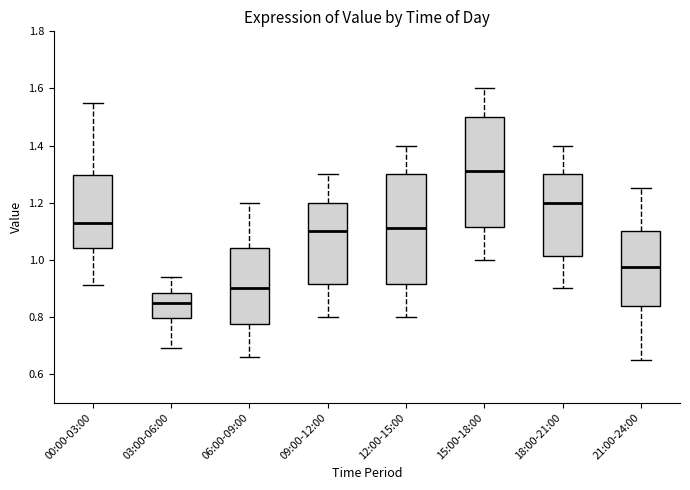

Reading left to right, transcribe this box plot: for each box, give where its median line is, the range the box spans, and where its two whiskers end, as read against the y-axis. The values are not printed on the chart, so give them approximately, as read against the axis.

00:00-03:00: median 1.14, box 1.04 to 1.30, whiskers 0.92 to 1.56
03:00-06:00: median 0.86, box 0.80 to 0.88, whiskers 0.70 to 0.94
06:00-09:00: median 0.90, box 0.78 to 1.04, whiskers 0.66 to 1.20
09:00-12:00: median 1.10, box 0.92 to 1.20, whiskers 0.80 to 1.30
12:00-15:00: median 1.12, box 0.92 to 1.30, whiskers 0.80 to 1.40
15:00-18:00: median 1.32, box 1.12 to 1.50, whiskers 1.00 to 1.60
18:00-21:00: median 1.20, box 1.02 to 1.30, whiskers 0.90 to 1.40
21:00-24:00: median 0.98, box 0.84 to 1.10, whiskers 0.66 to 1.26